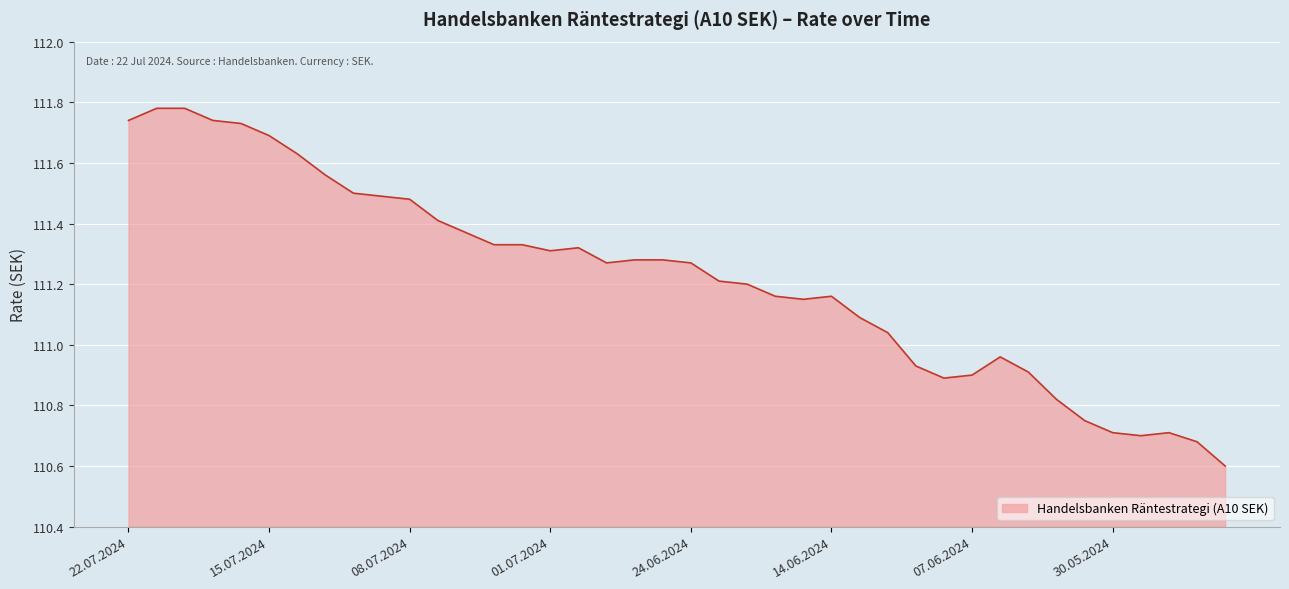

What is the difference between the maximum and minimum values?

1.2